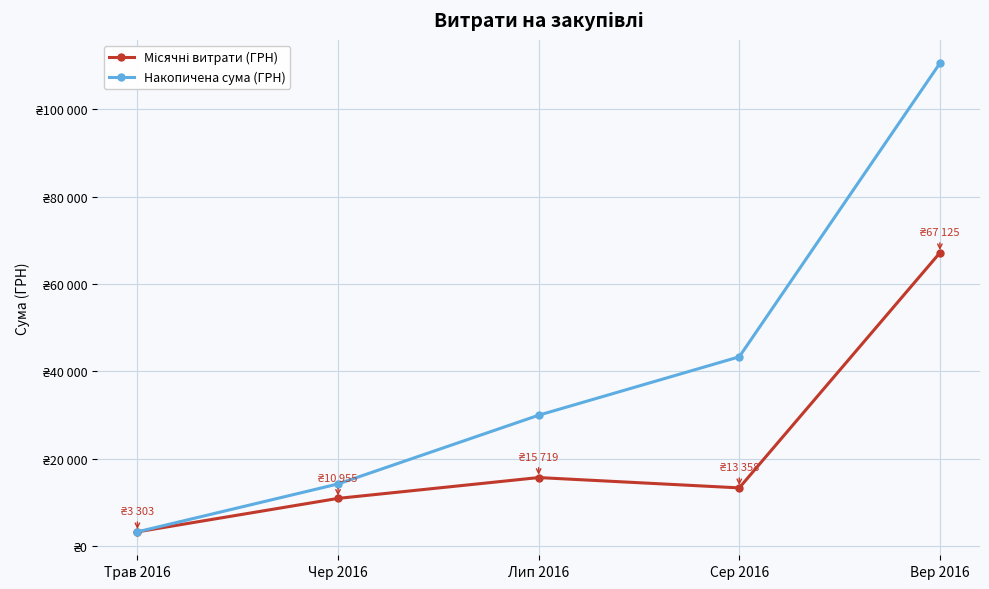

True or false: Накопичена сума (ГРН) and Місячні витрати (ГРН) cross at least once.

False